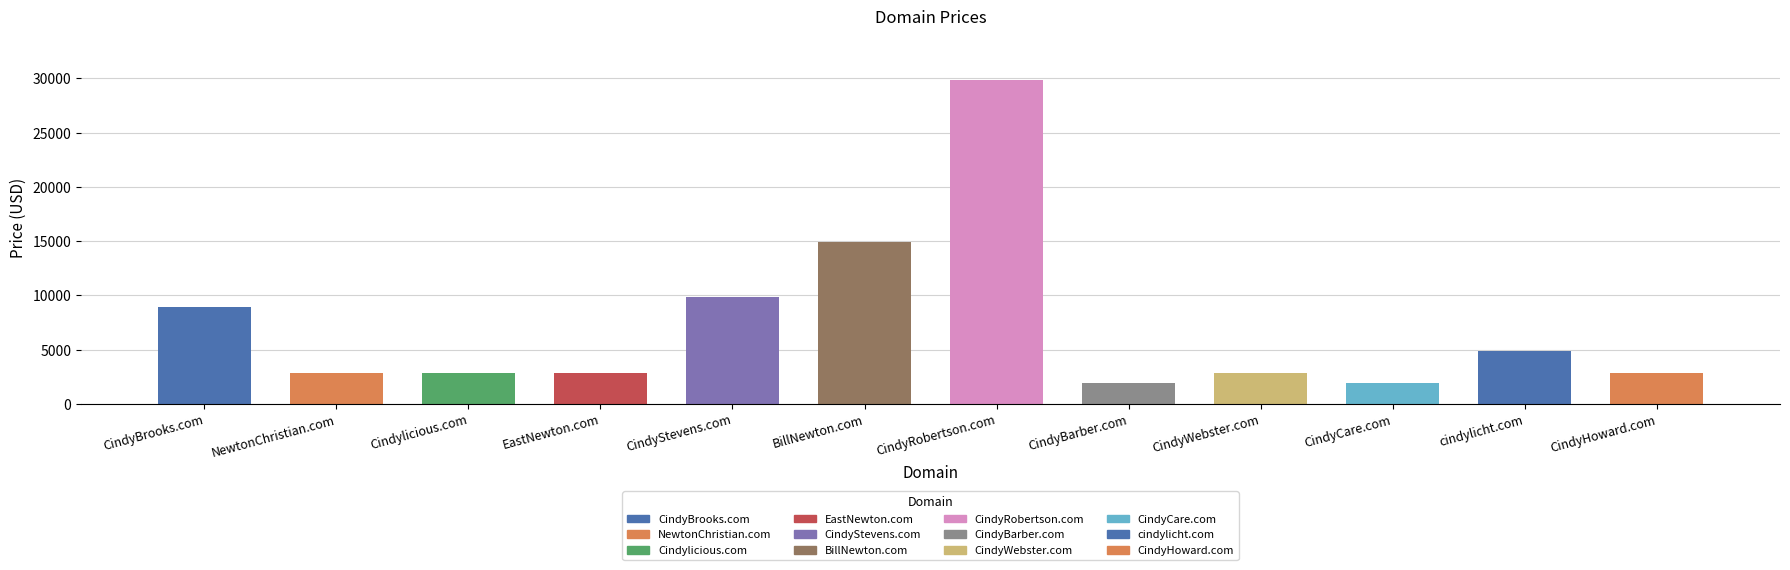

True or false: the data shows 5368 at CindyBrooks.com.

False